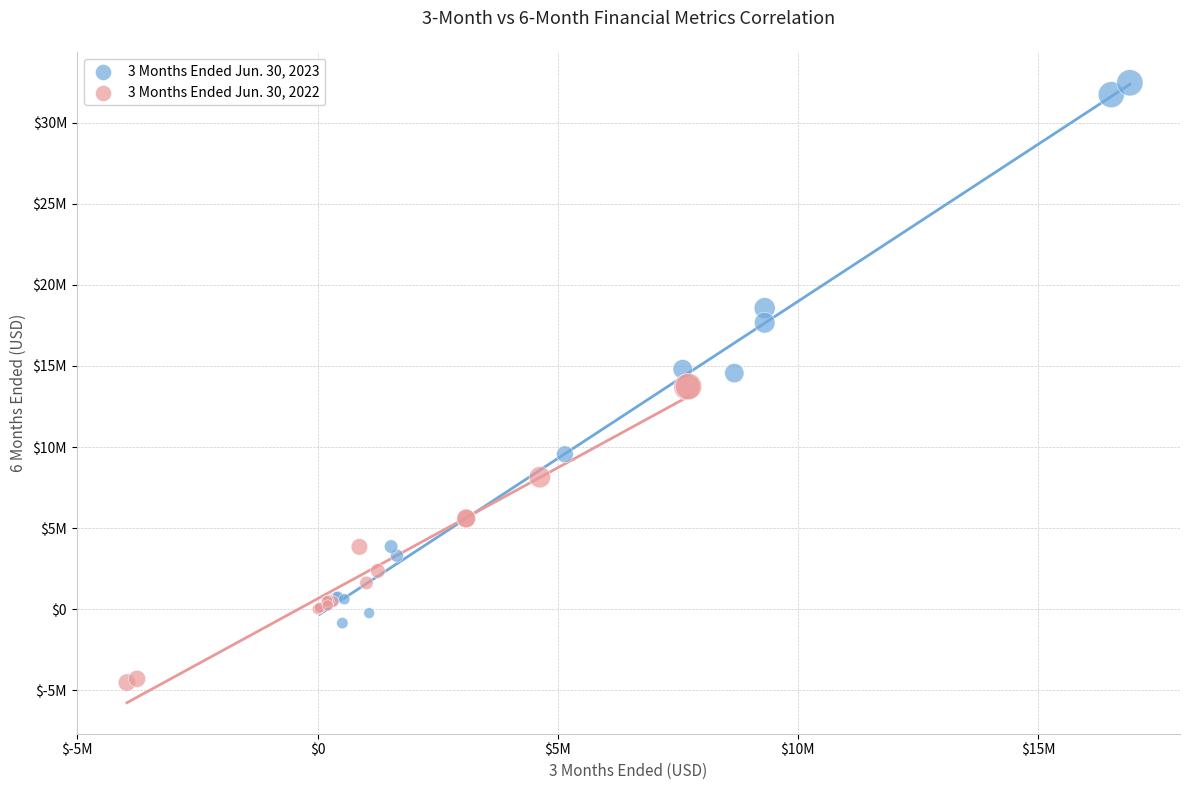

Which series reaches the minimum Y coordinate?

3 Months Ended Jun. 30, 2022